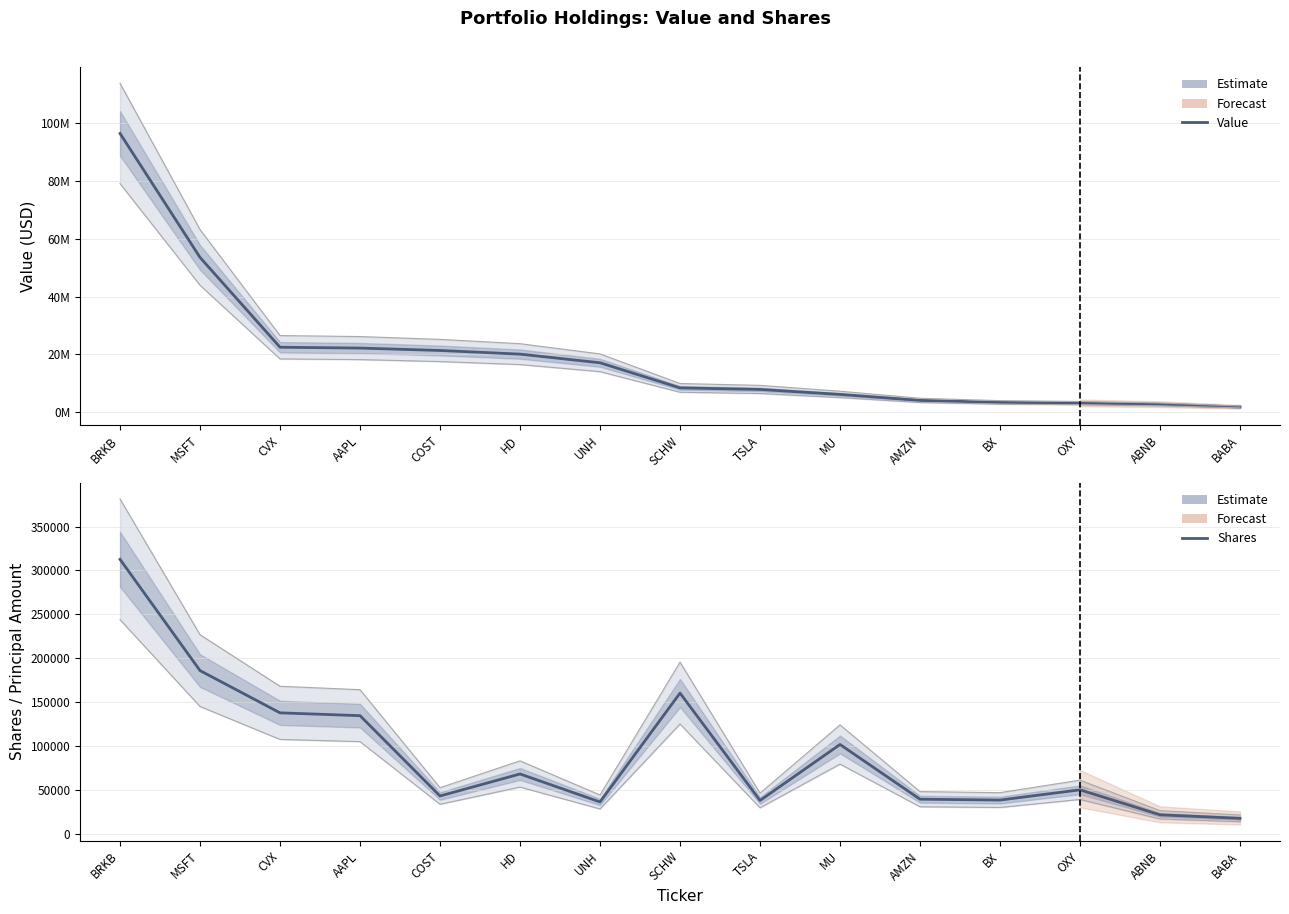

How many categories are shown in the chart?

15